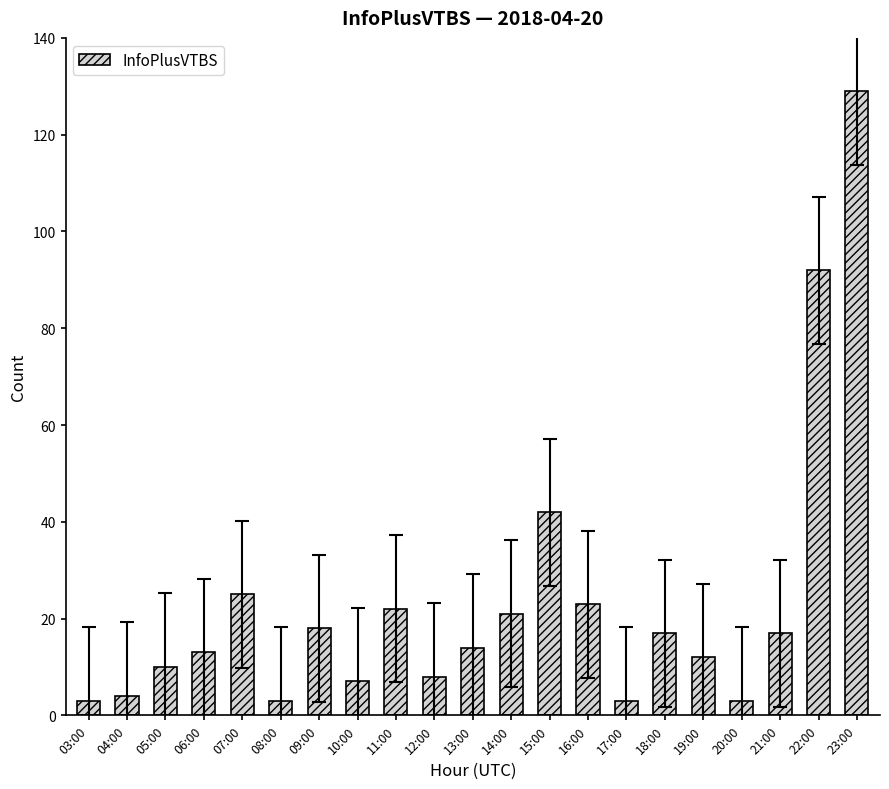

What is the sum of all values?

486